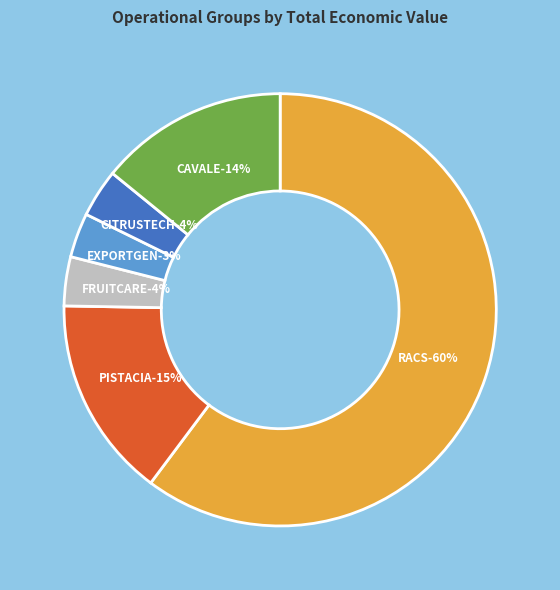

What is the majority slice?

RACS Operational Group